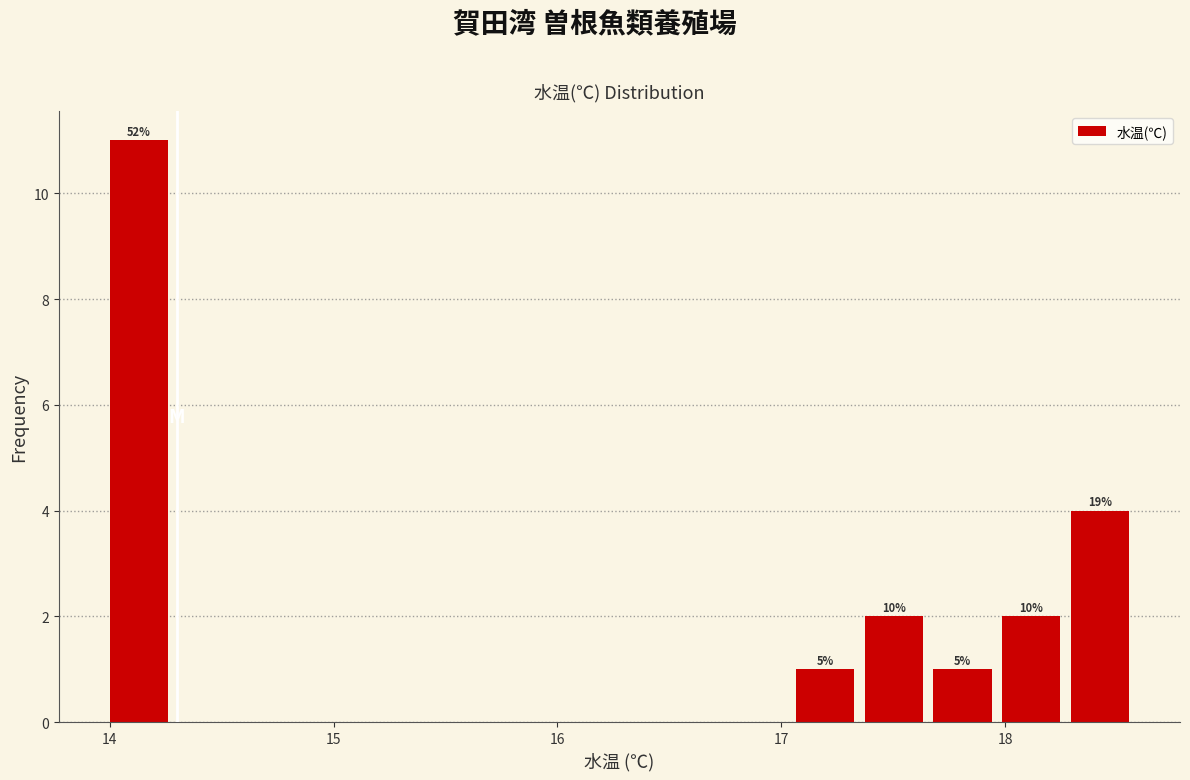

Around what value on the x-axis is the tallest bar? Give the approximate position of its centre, as read against the axis.

14.1